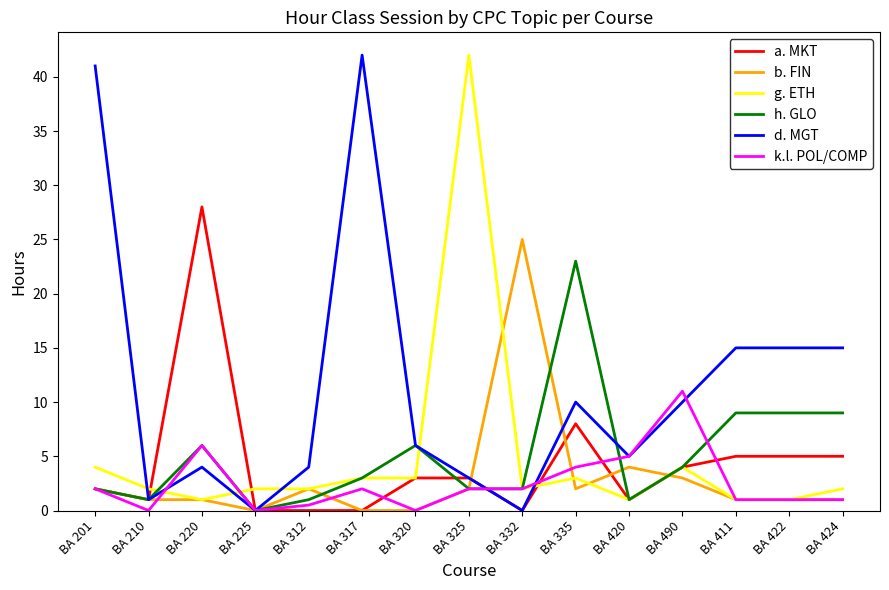

What position from the right is BA 210?

14